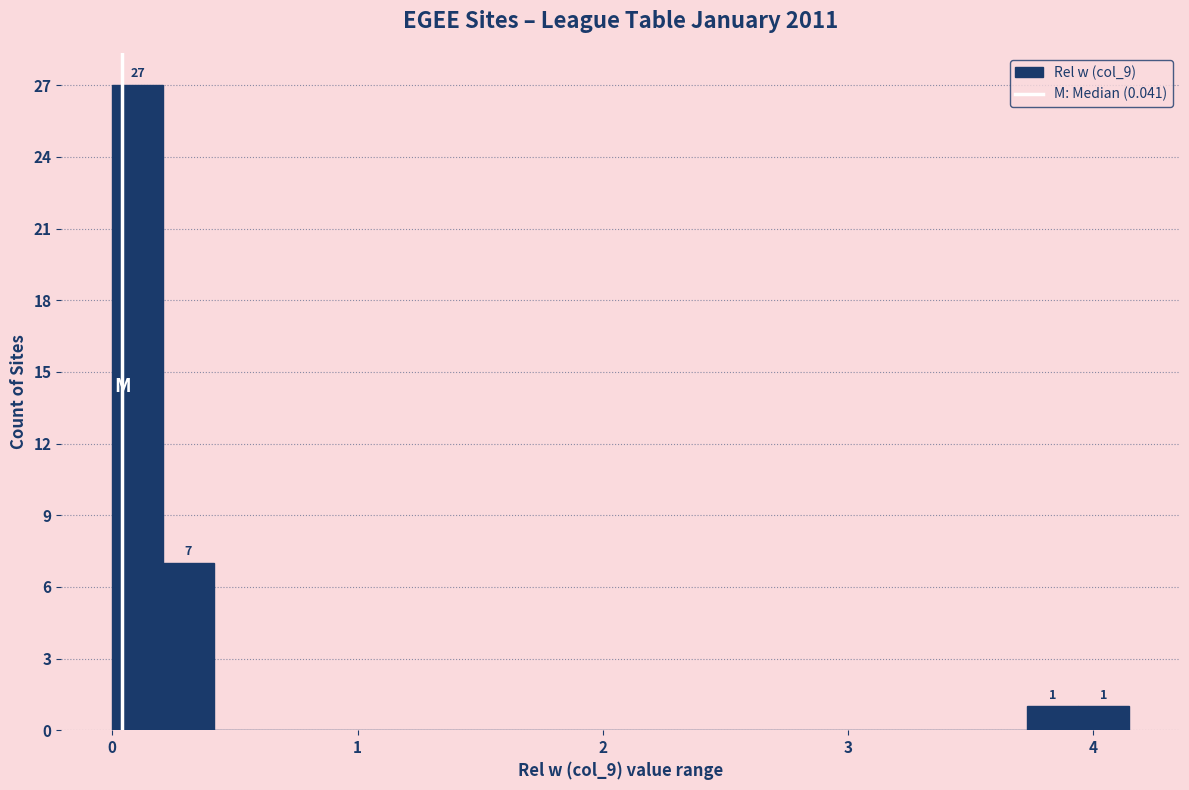

Around what value on the x-axis is the tallest bar? Give the approximate position of its centre, as read against the axis.

0.1